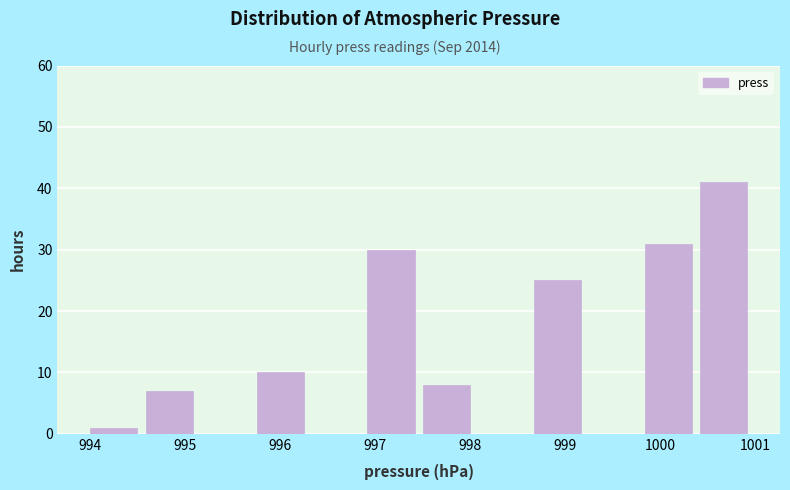

Which range on the x-axis has the tallest bar?

1000.4 to 1001.0